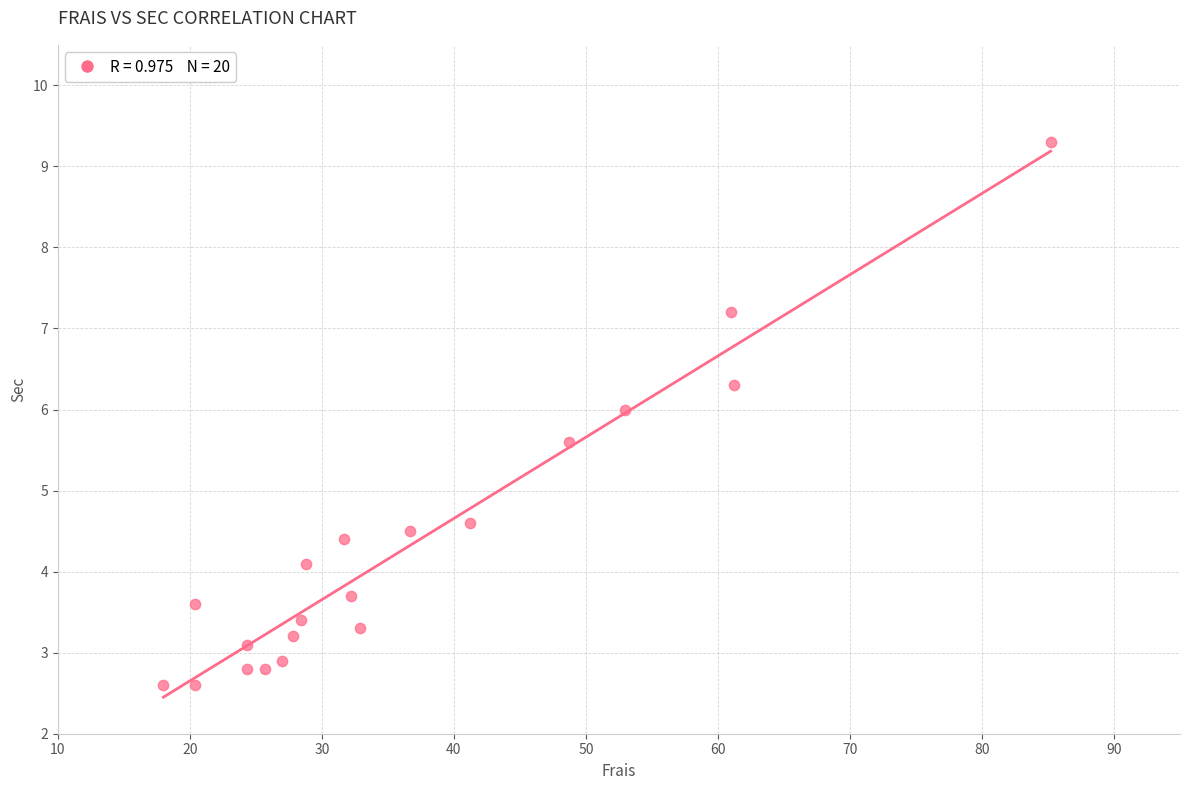

What Y value in the scatter plot is closest to 5?

4.6